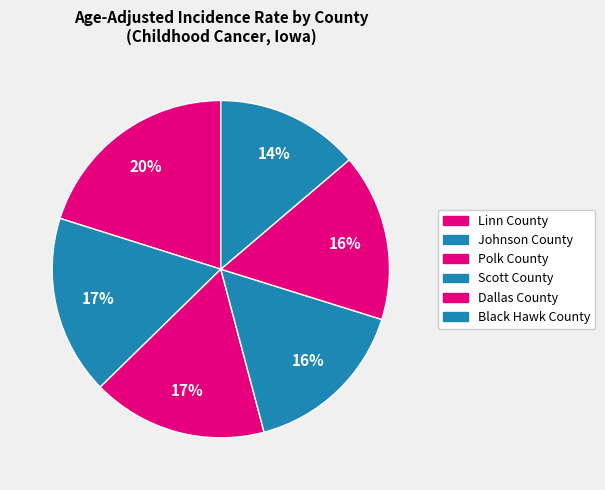

Count the number of slices in the pie.

6